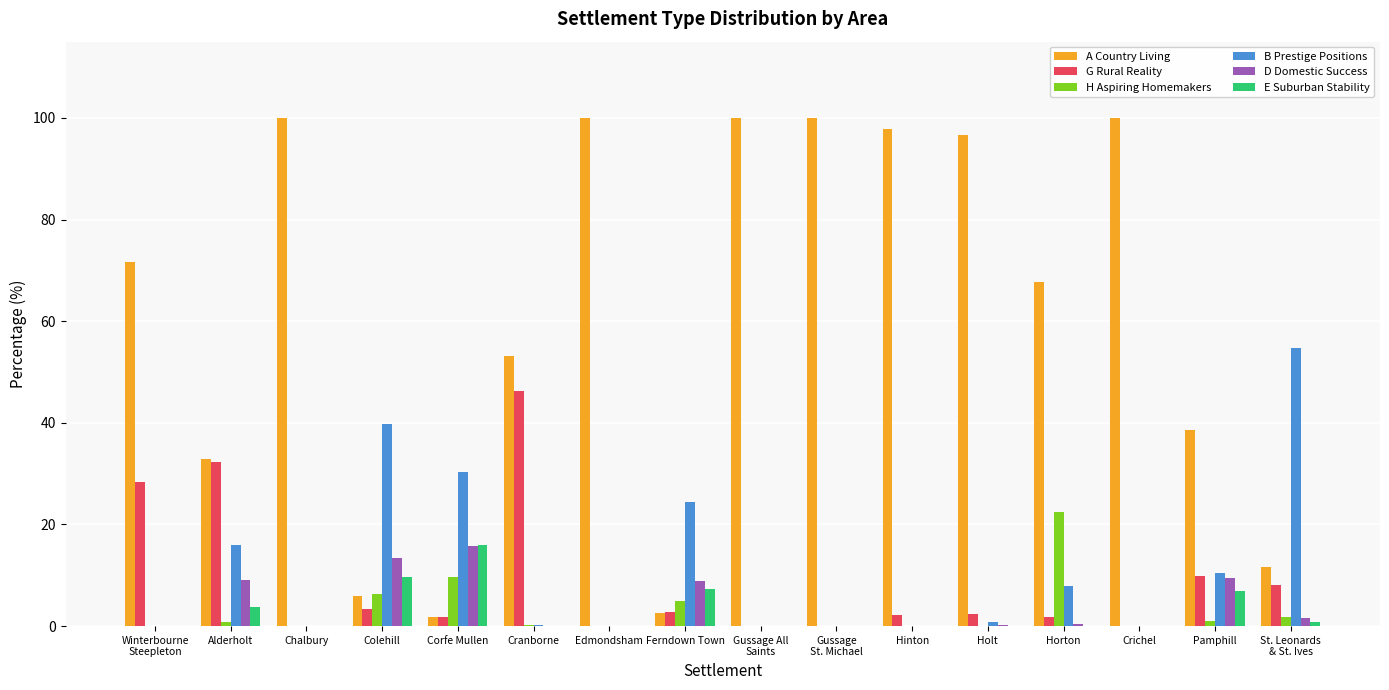

What is the maximum value shown in the chart?

100.0